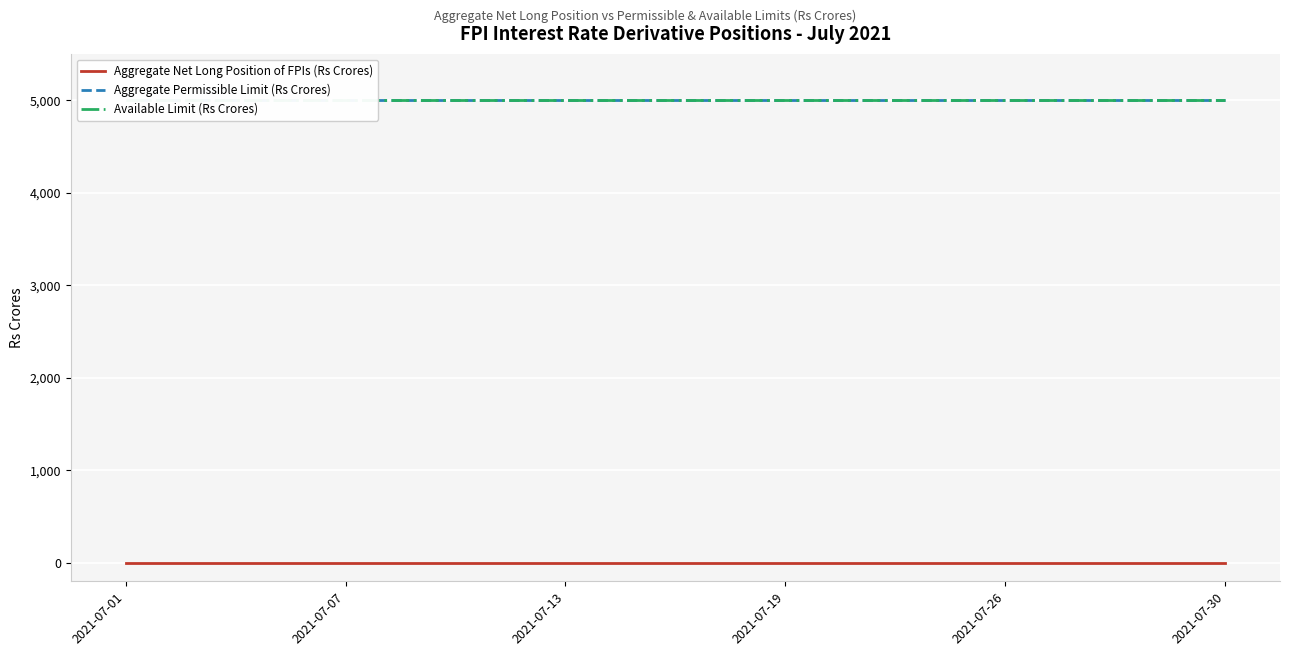

How many series are shown in this chart?

3